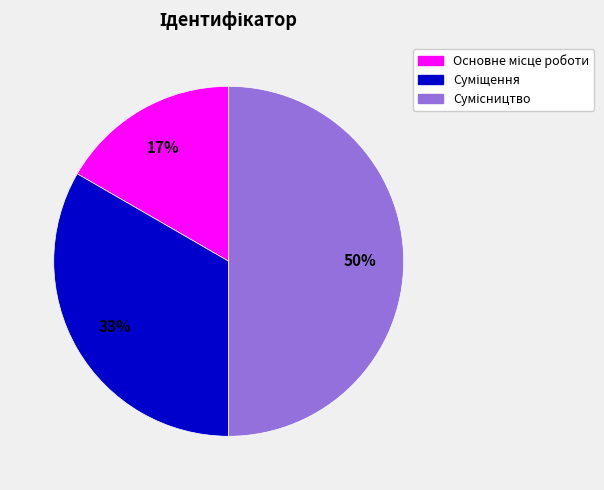

To the nearest percent, what is the average slice percentage?

33%